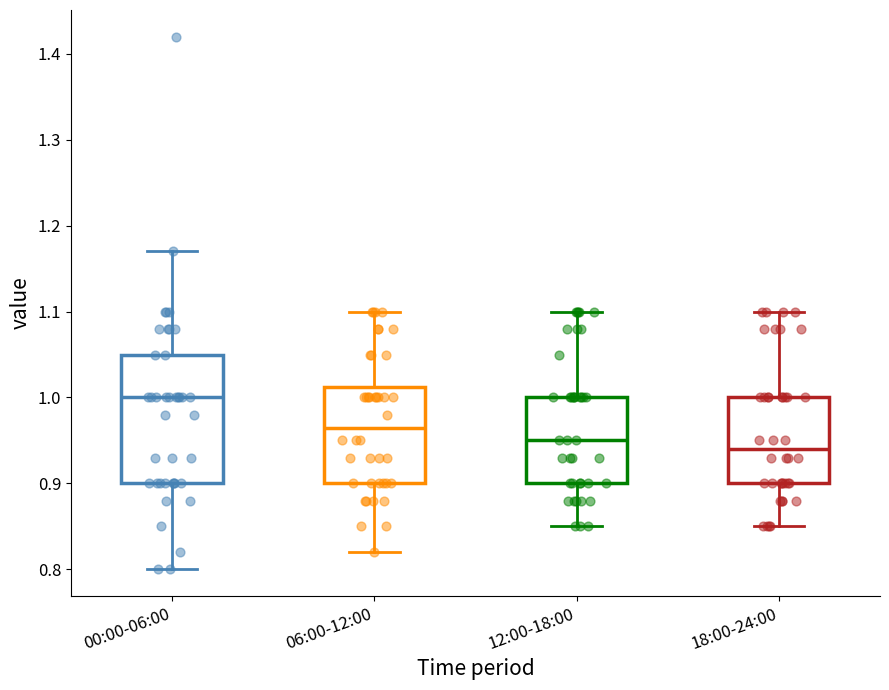

Which box has the lowest median line?

18:00-24:00